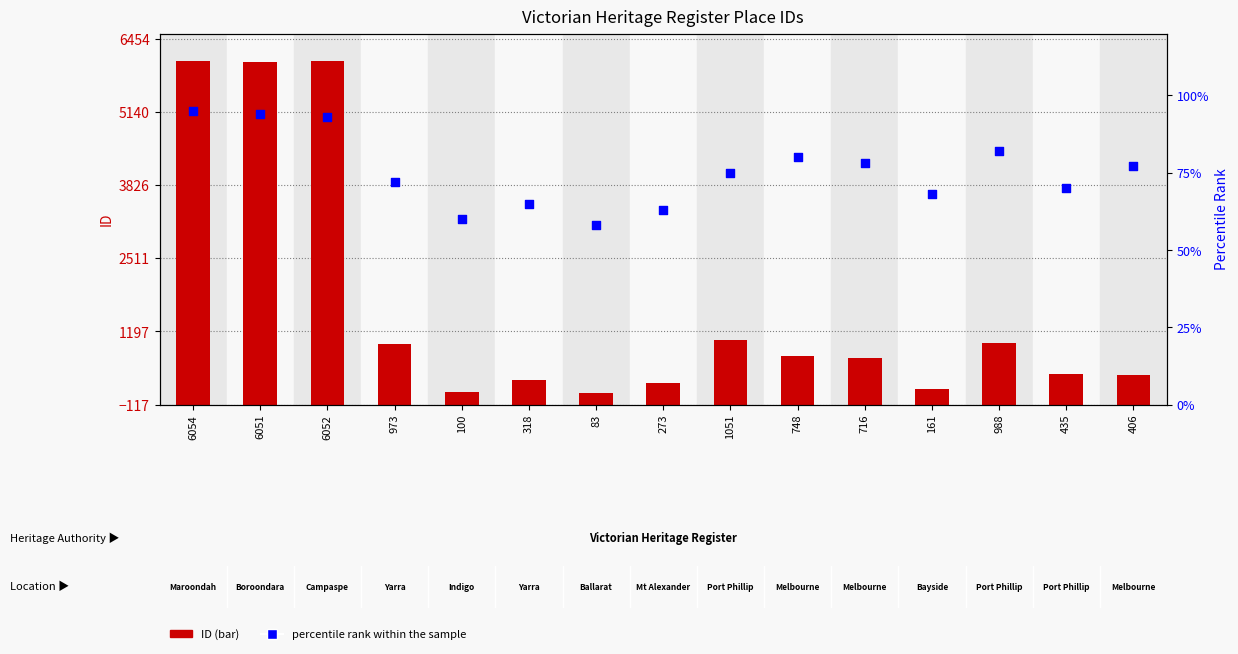

What are all the series names shown in the legend?

ID, percentile rank within the sample